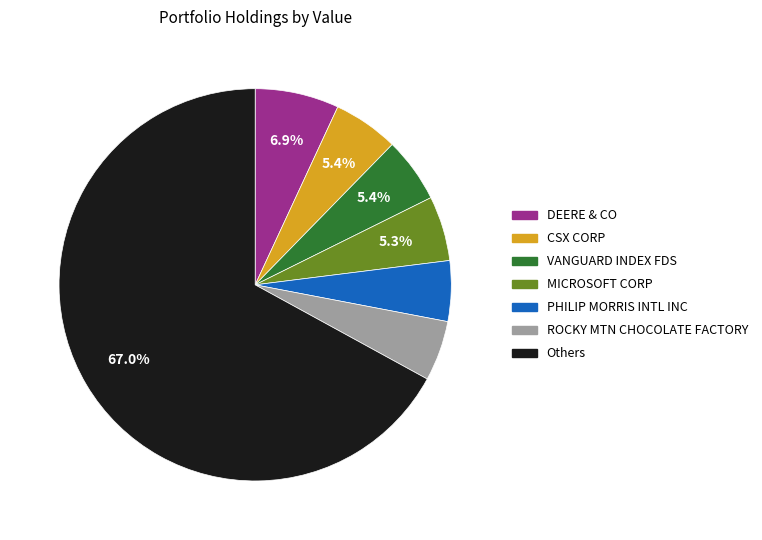

Does any single category account for the majority?

Yes